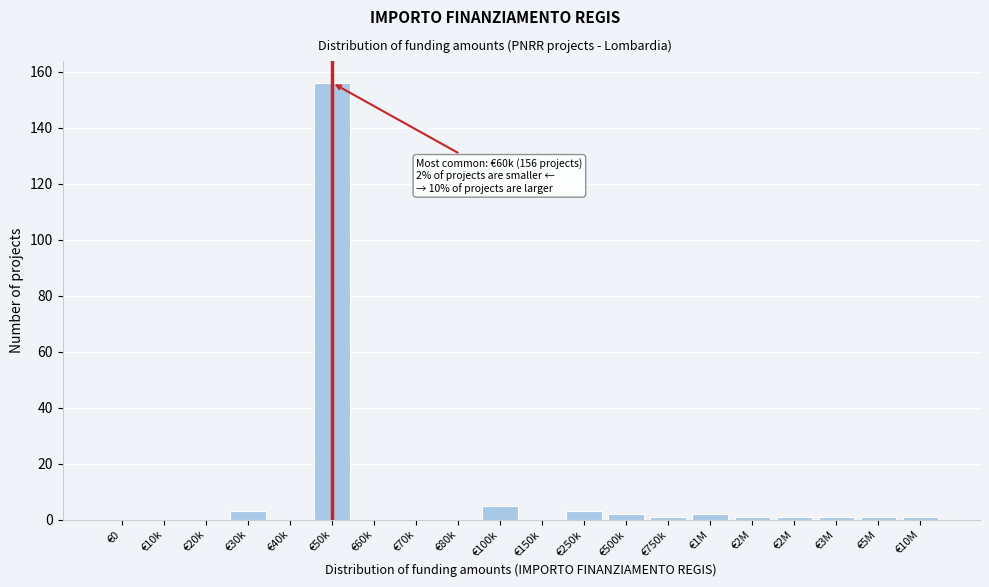

Count the number of data series in this chart.

1